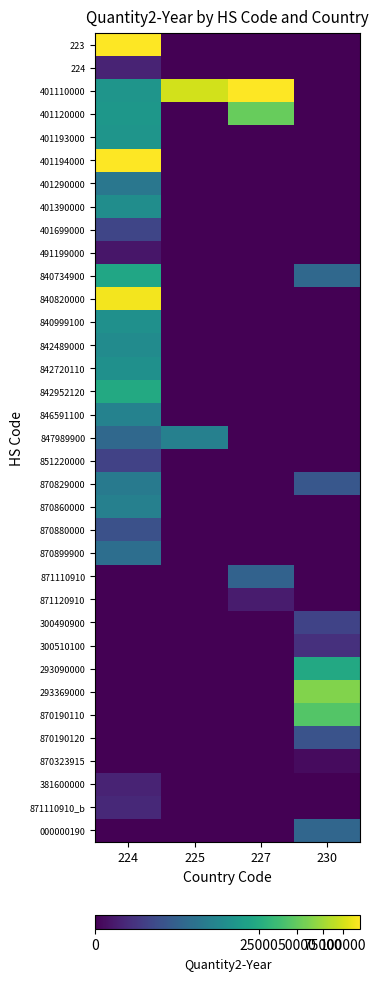

At how many categories does at least one series exceed 6237728?

1